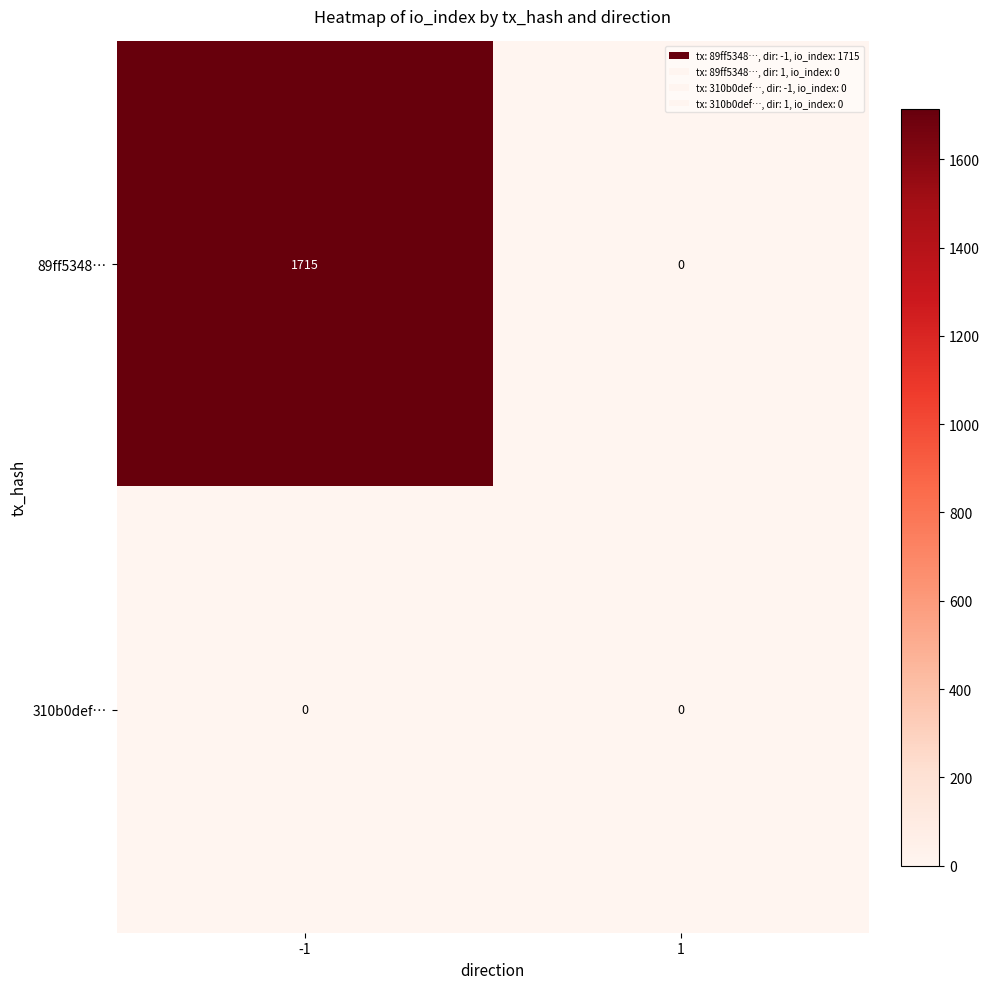

Reading left to right, what are all the values shown in this chart?

89ff5348…: 1715	0
310b0def…: 0	0